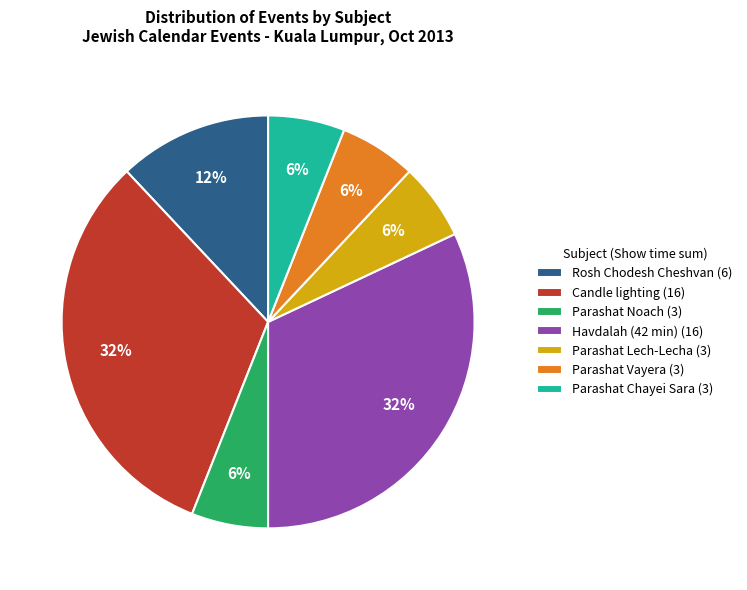

Do Havdalah (42 min) (16) and Parashat Lech-Lecha (3) together represent more than half of the pie?

No